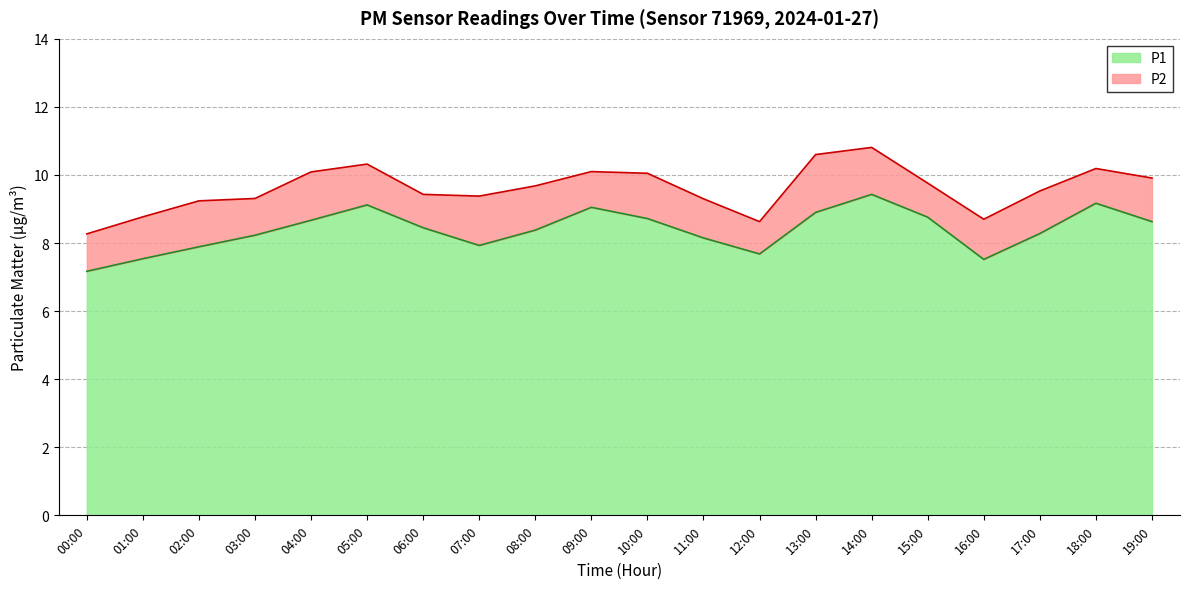

What is the ratio of the value at 10:00 to the value at 01:00?

1.2